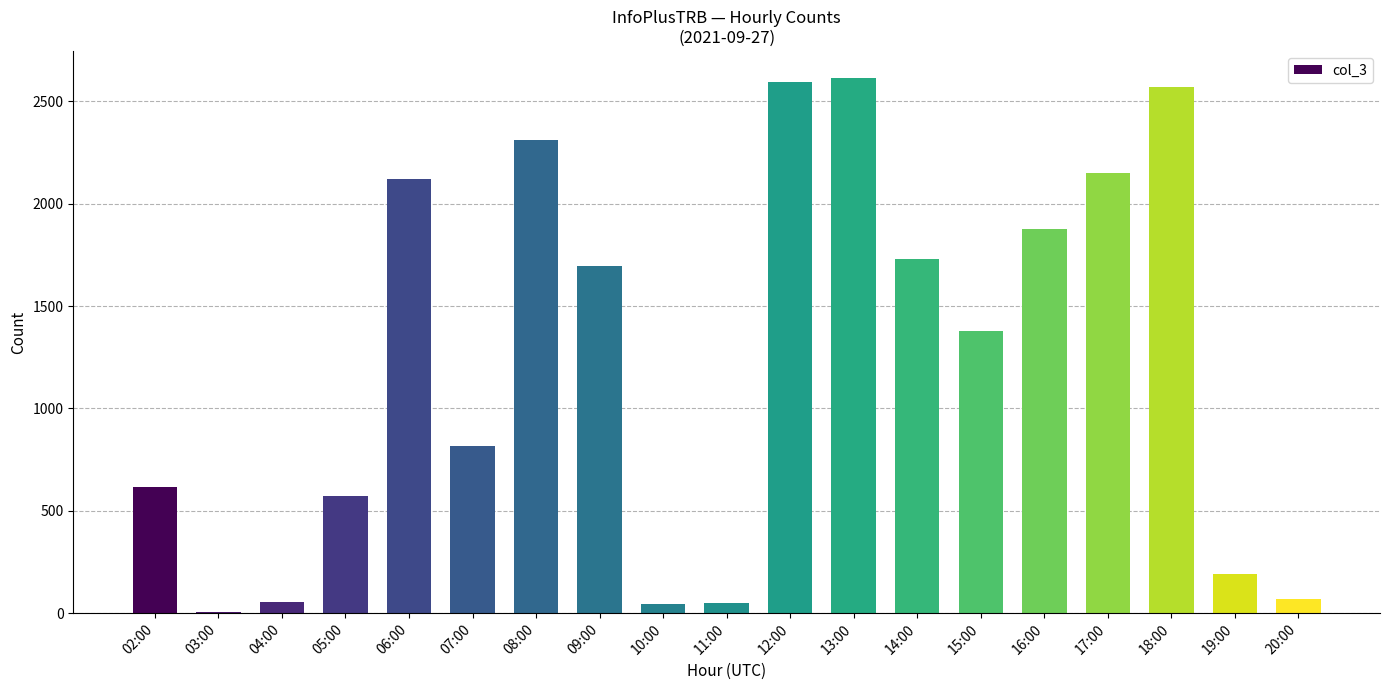

What is the approximate value at 11:00, to the nearest 10?

50